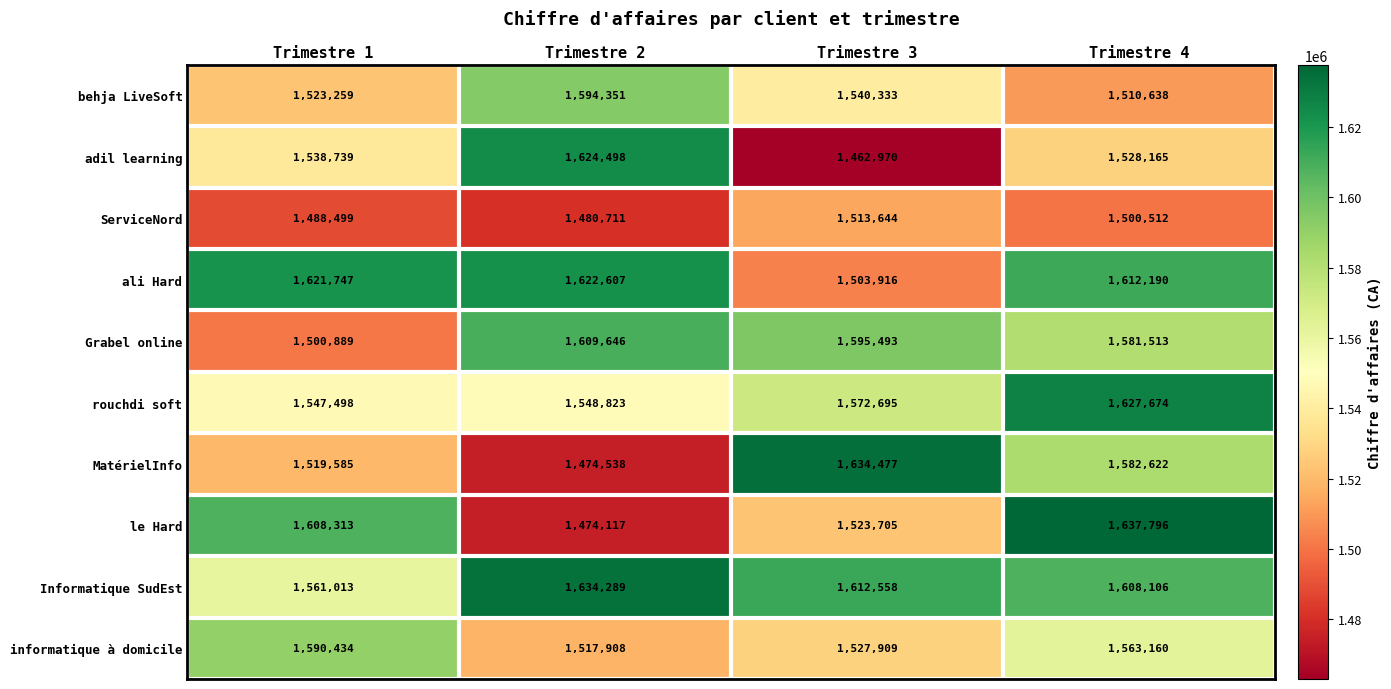

The value of behja LiveSoft at Trimestre 4 is 1510638. True or false?

True